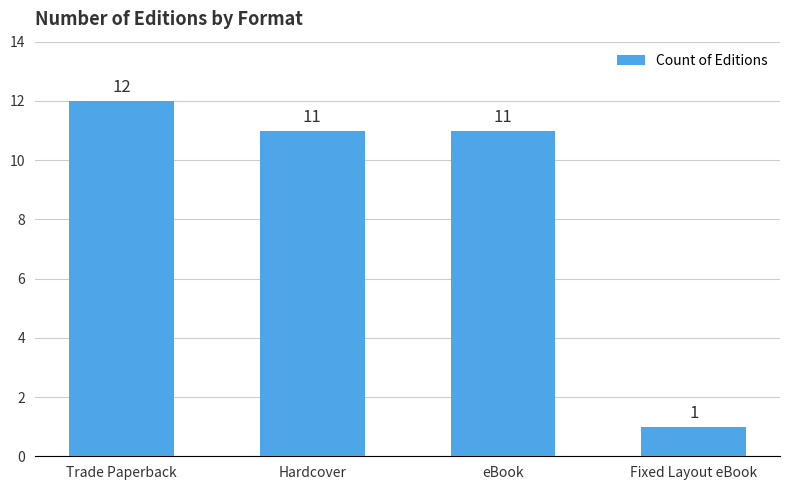

The chart shows a value of 1 at Fixed Layout eBook. True or false?

True